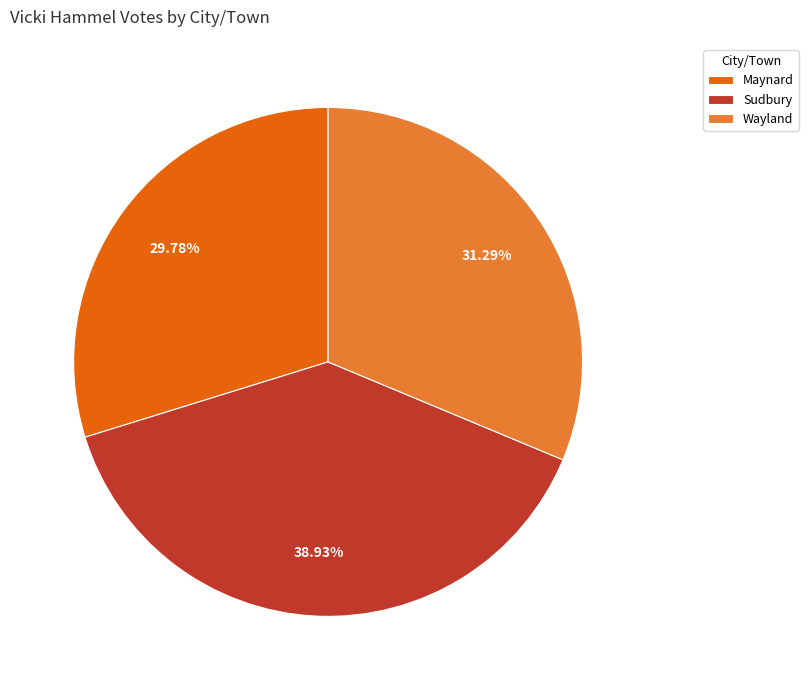

The Maynard slice represents 44% of the pie. True or false?

False